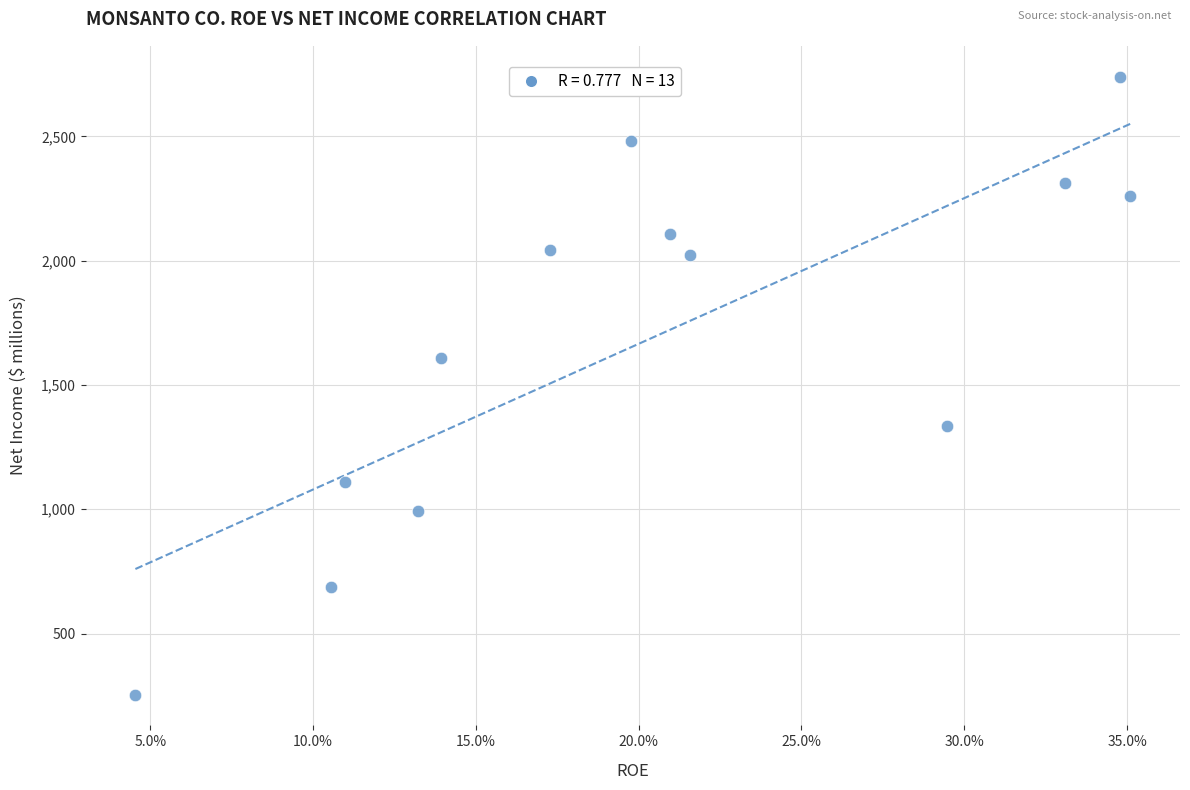

What is the range of Y values (max minus min)?

2485